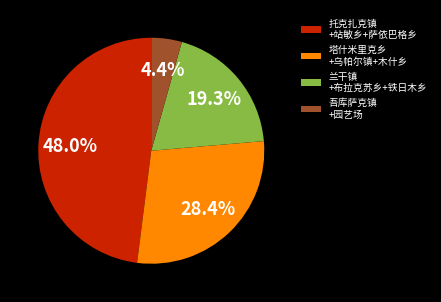

Approximately how many times larger is the value at 兰干镇 +布拉克苏乡+铁日木乡 compared to 塔什米里克乡 +乌帕尔镇+木什乡?

0.7